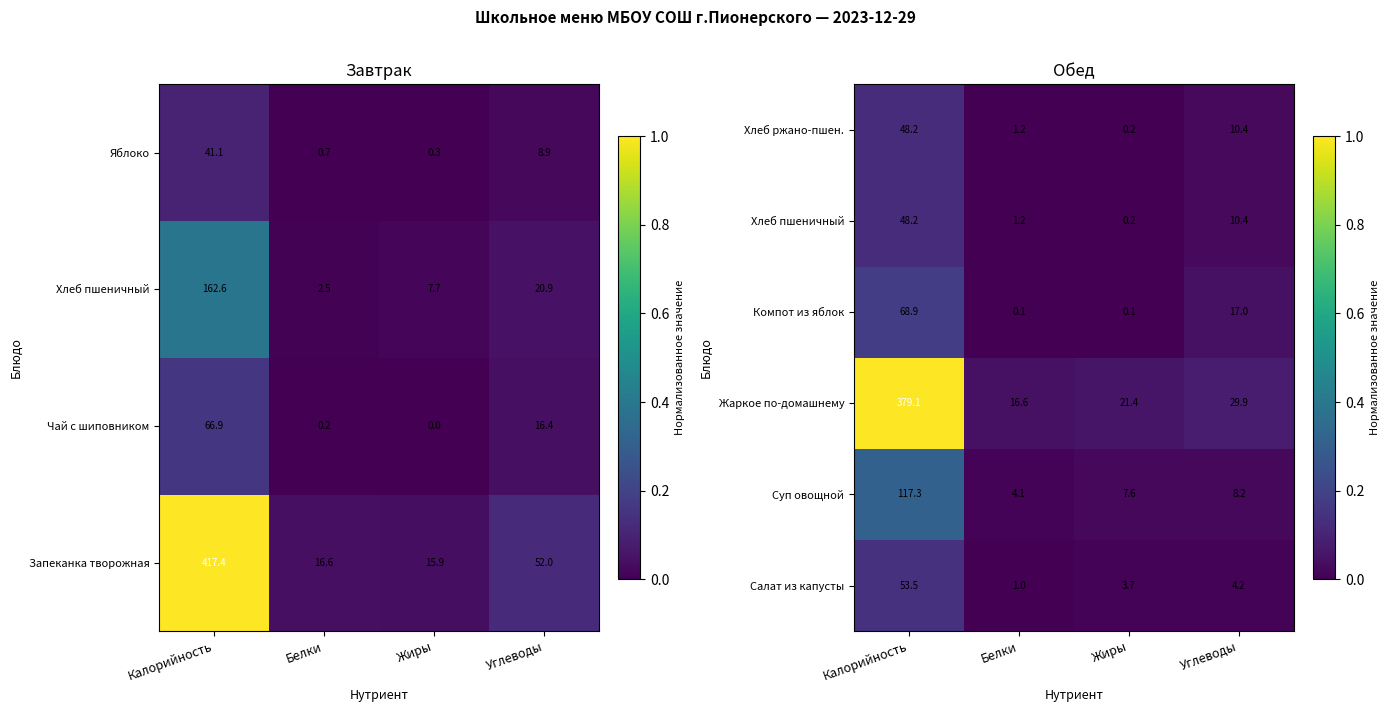

The Салат из капусты series shows 6.5 at Жиры. True or false?

False